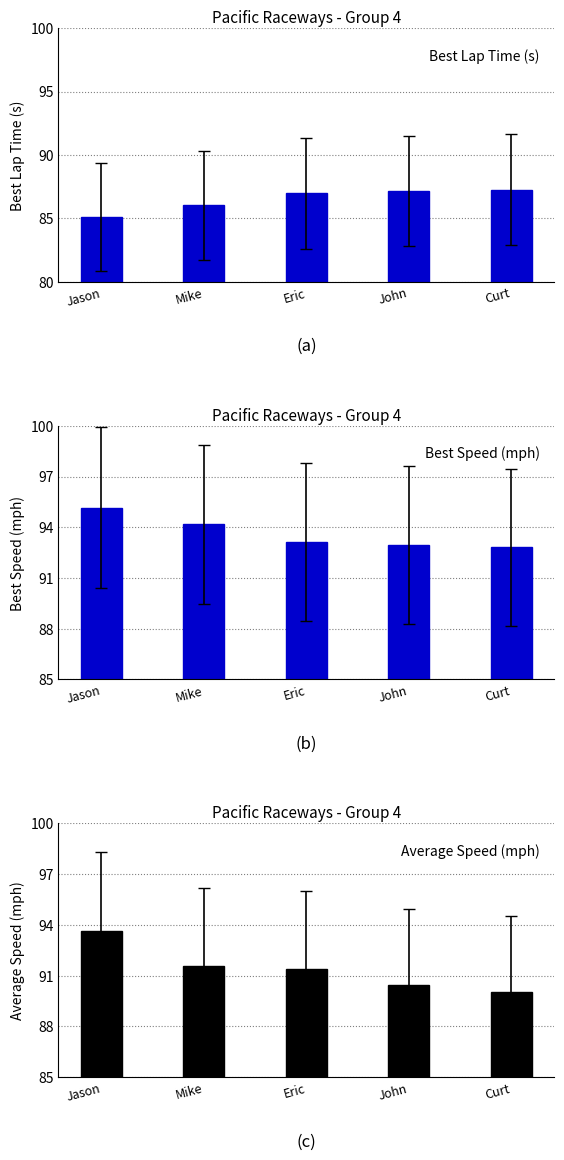

List the labels in order of Best Lap Time (s) value, smallest first.

Jason, Mike, Eric, John, Curt